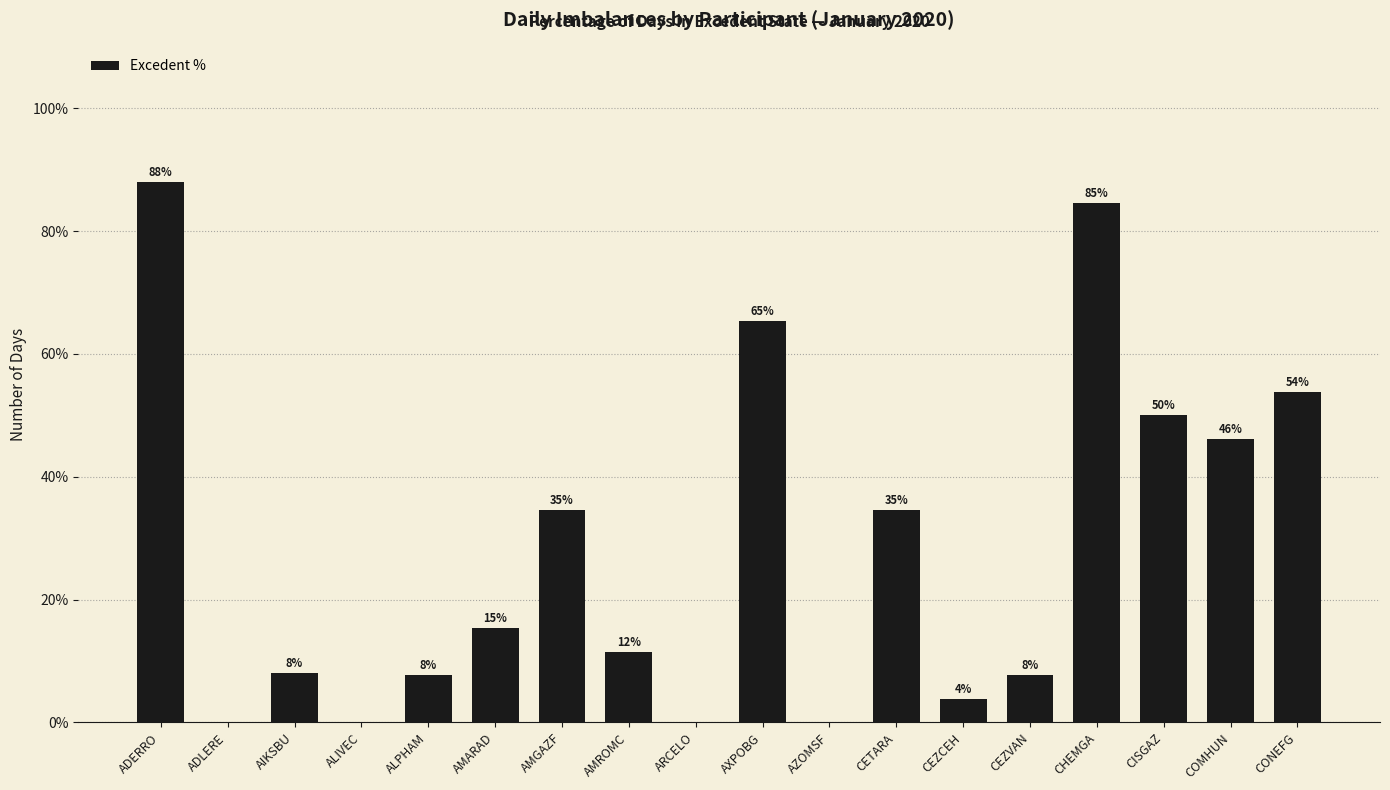

The chart shows a value of 53.8 at CONEFG. True or false?

True